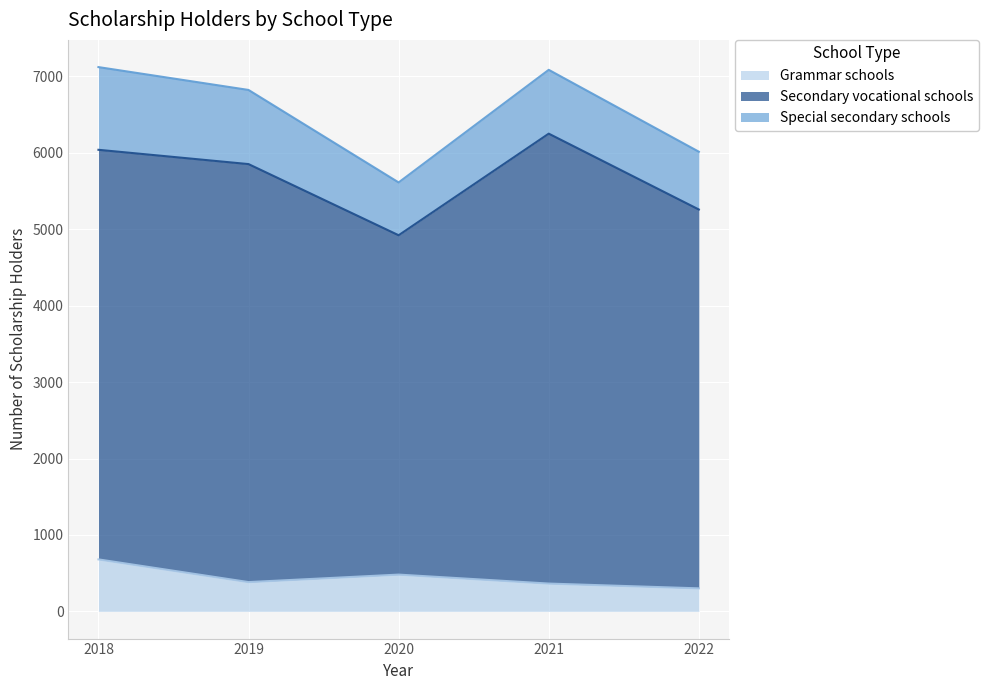

At which category does Secondary vocational schools reach its first local peak?

2019